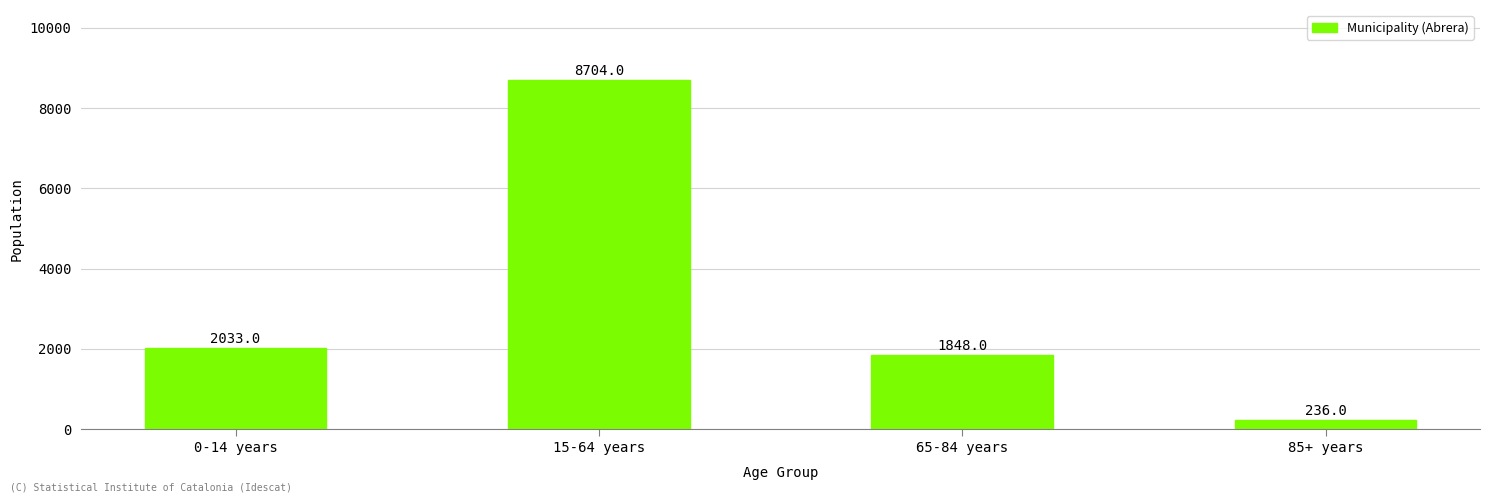

Reading left to right, extract all data points from this chart.

2033	8704	1848	236